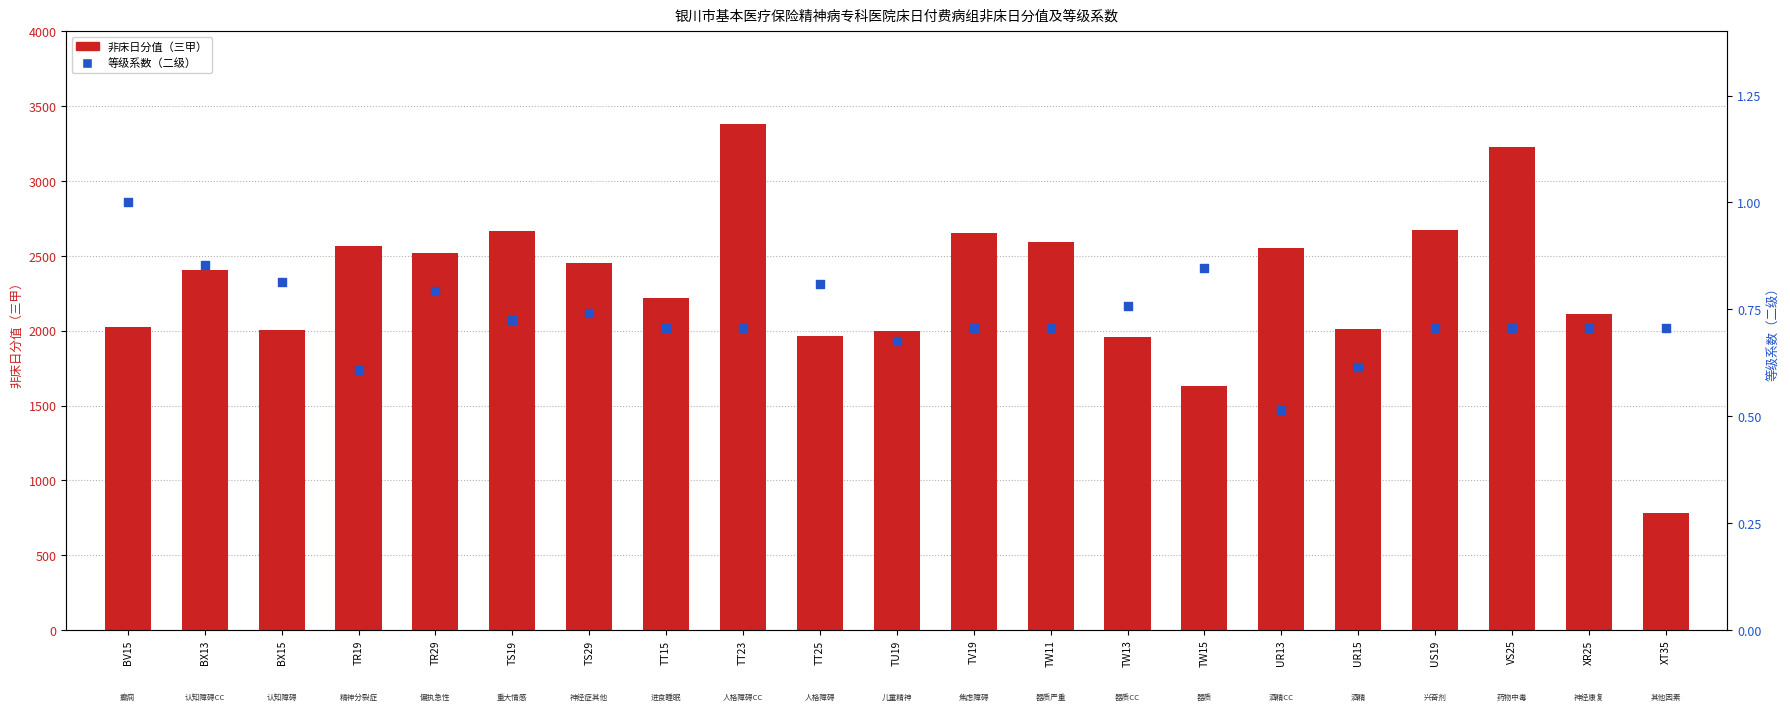

Is the value of 非床日分值（三甲） at UR15 greater than the value of 等级系数（二级） at BV15?

Yes